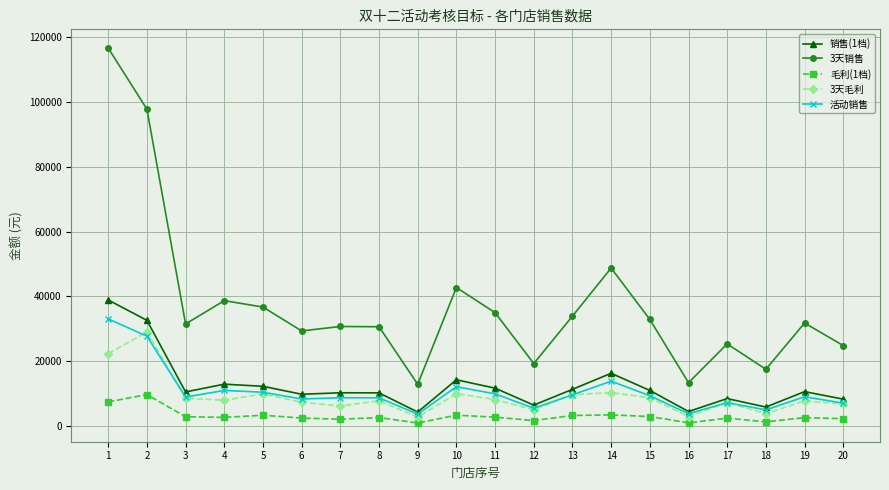

How many values in the 3天毛利 series are below 7933?

10